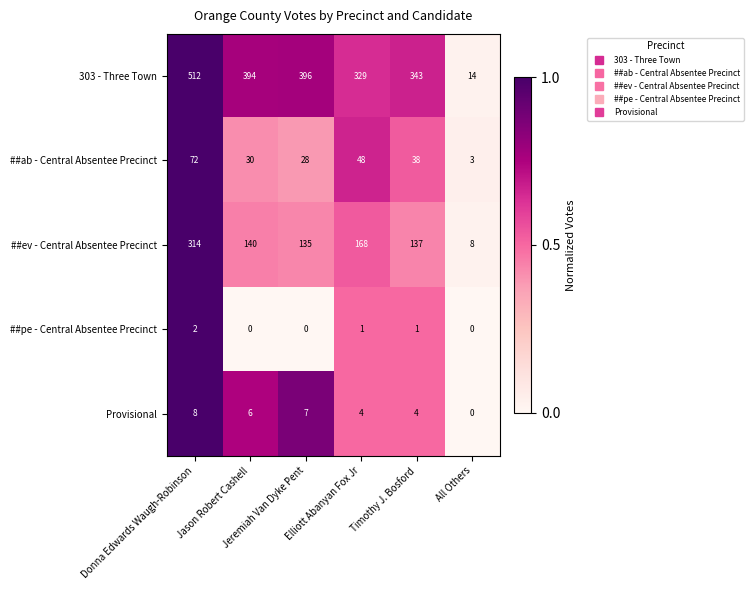

Count the Provisional values in the range 4 to 7.

4